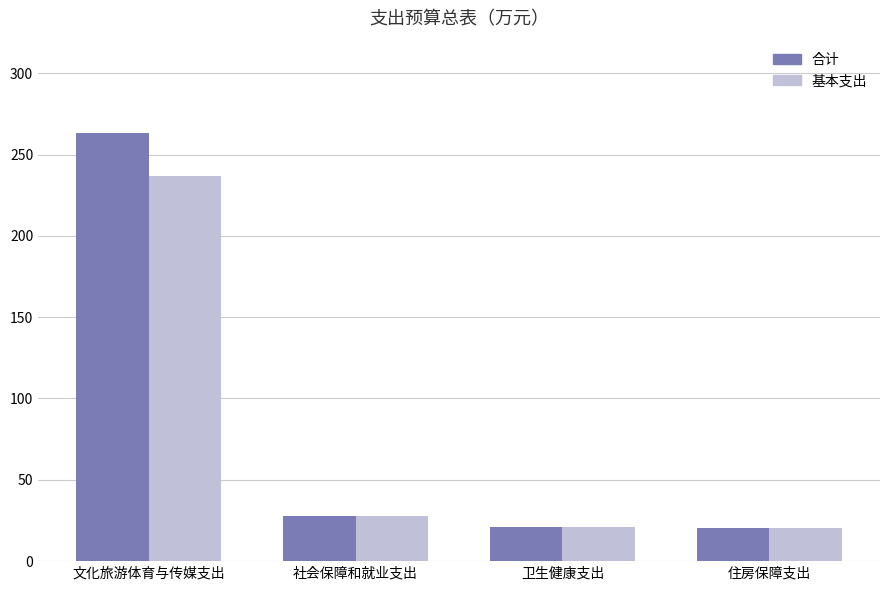

List the series in order of their peak value, highest first.

合计, 基本支出